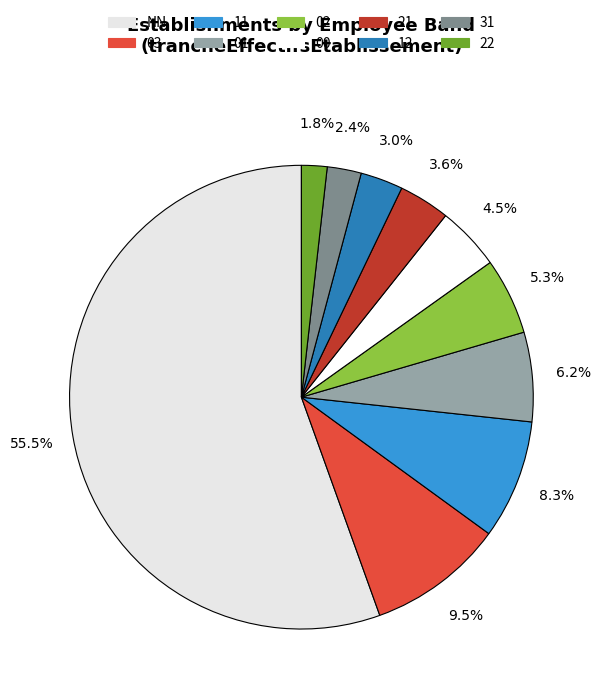

Is it true that 00 is 19% of the pie?

False